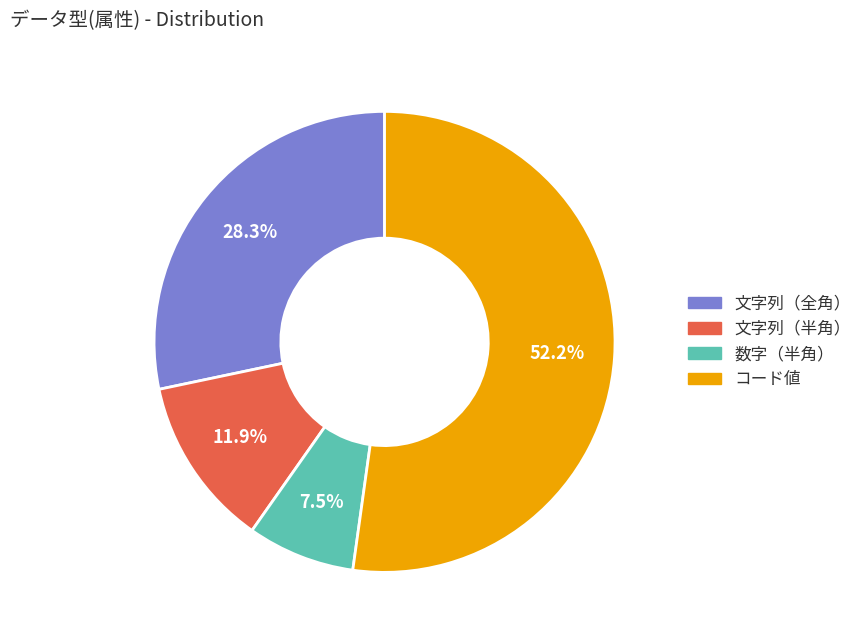

Approximately how many times larger is the value at 文字列（半角） compared to 数字（半角）?

1.6